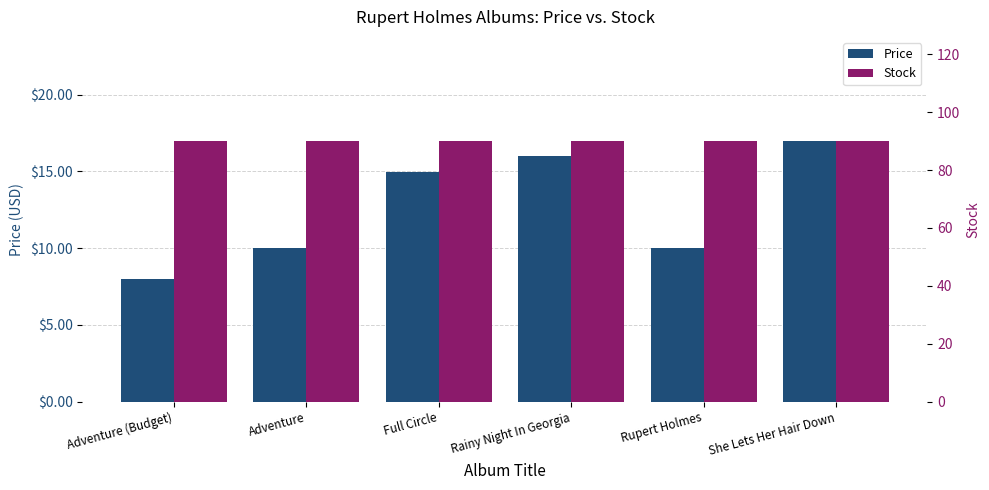

Rank the categories by Price value from highest to lowest.

She Lets Her Hair Down, Rainy Night In Georgia, Full Circle, Adventure, Rupert Holmes, Adventure (Budget)